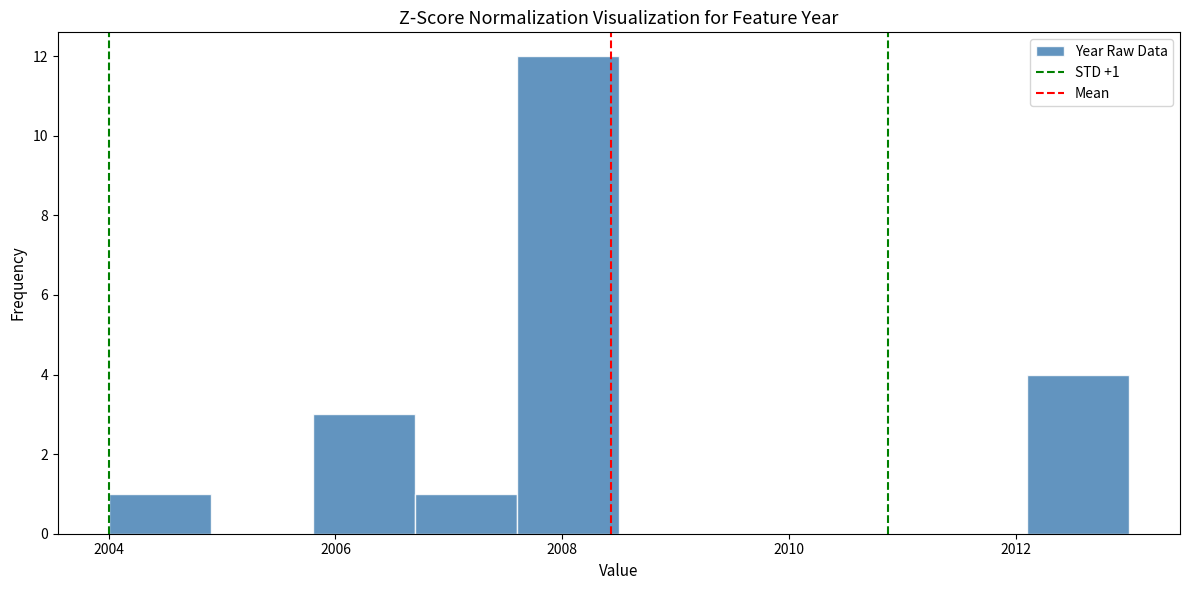

Which range on the x-axis has the tallest bar?

2007.6 to 2008.5